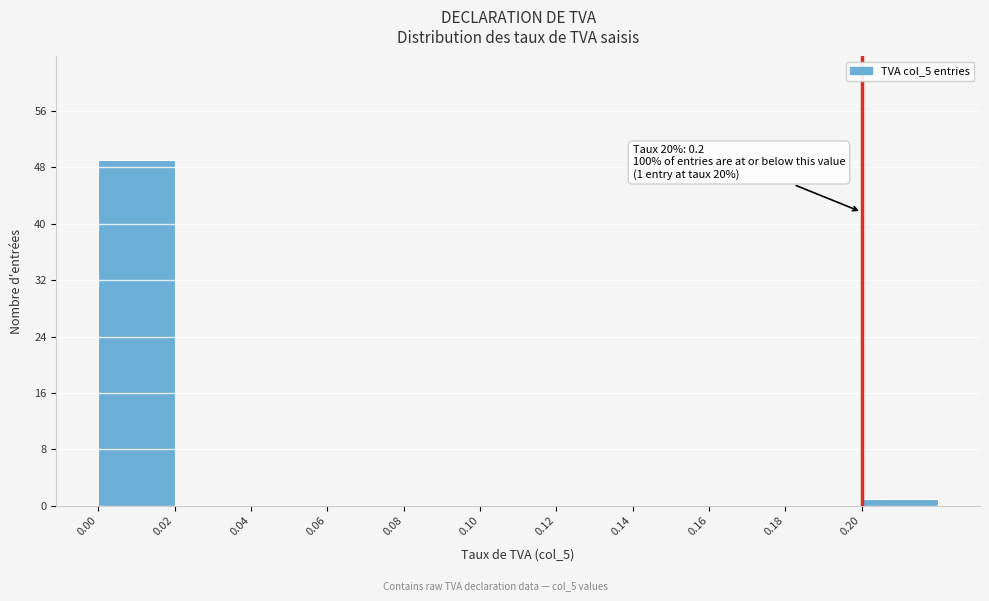

Over which range of the x-axis is the bar tallest?

0.00 to 0.02